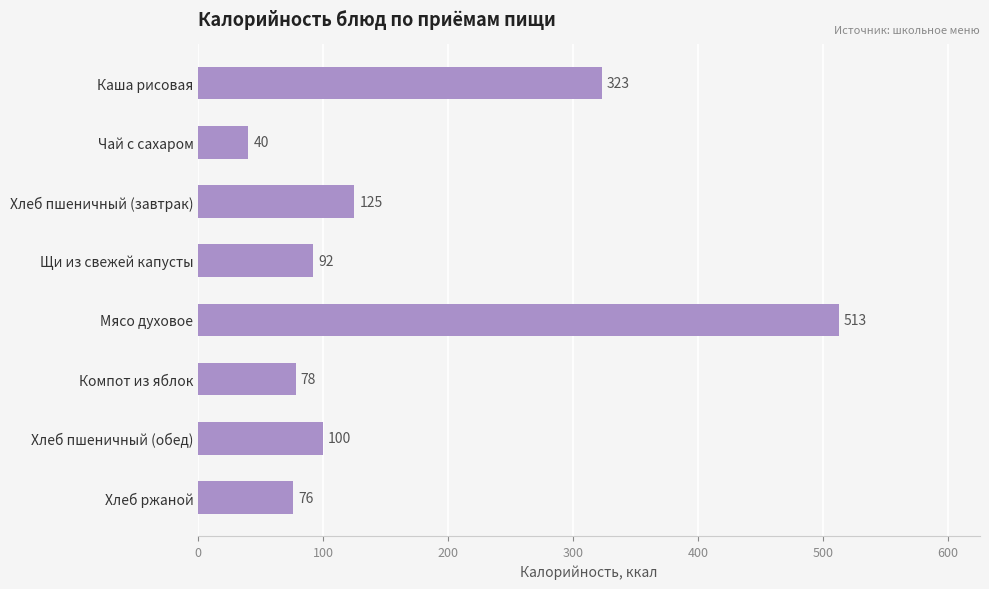

What is the sum of the values at Щи из свежей капусты and Мясо духовое?

605.0